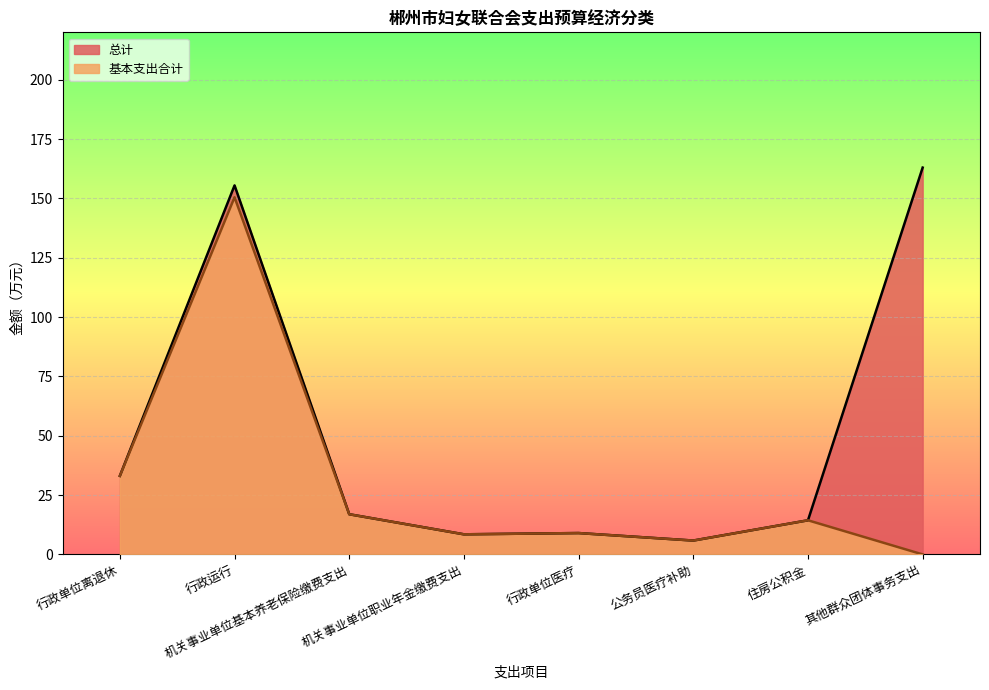

True or false: 基本支出合计 and 总计 cross at least once.

False